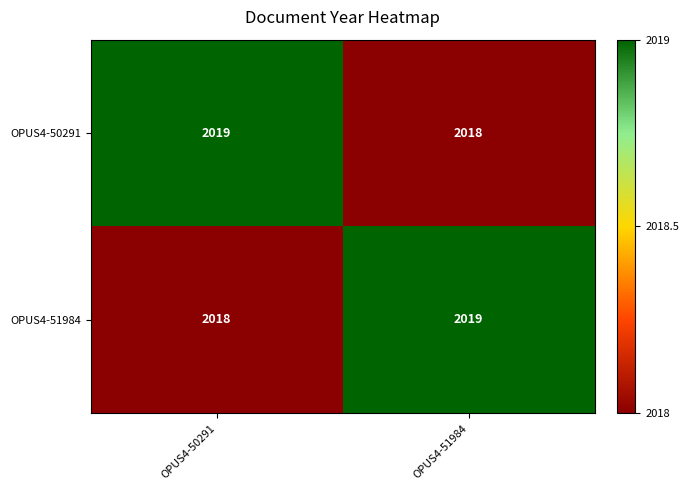

Reading left to right, extract all data points from this chart.

OPUS4-50291: 2019	2018
OPUS4-51984: 2018	2019